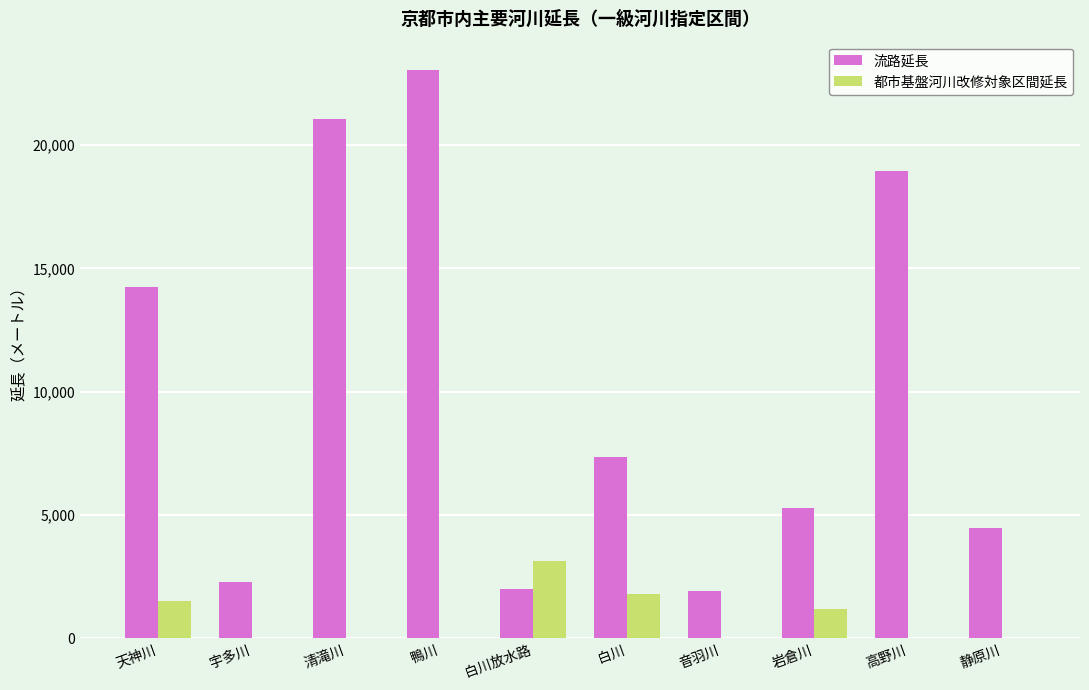

Which series changed the most between 清滝川 and 白川?

流路延長